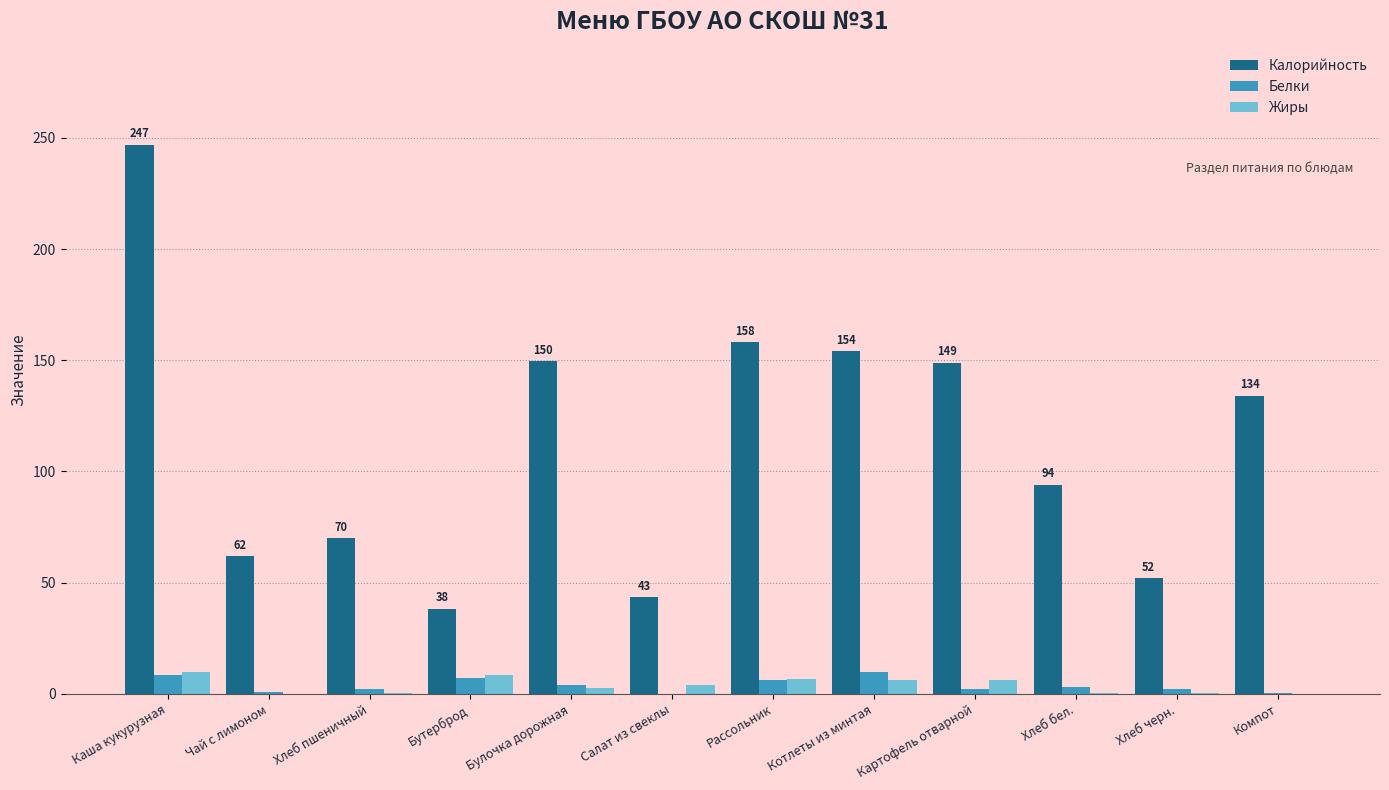

At which category is the sum across all series the highest?

Каша кукурузная